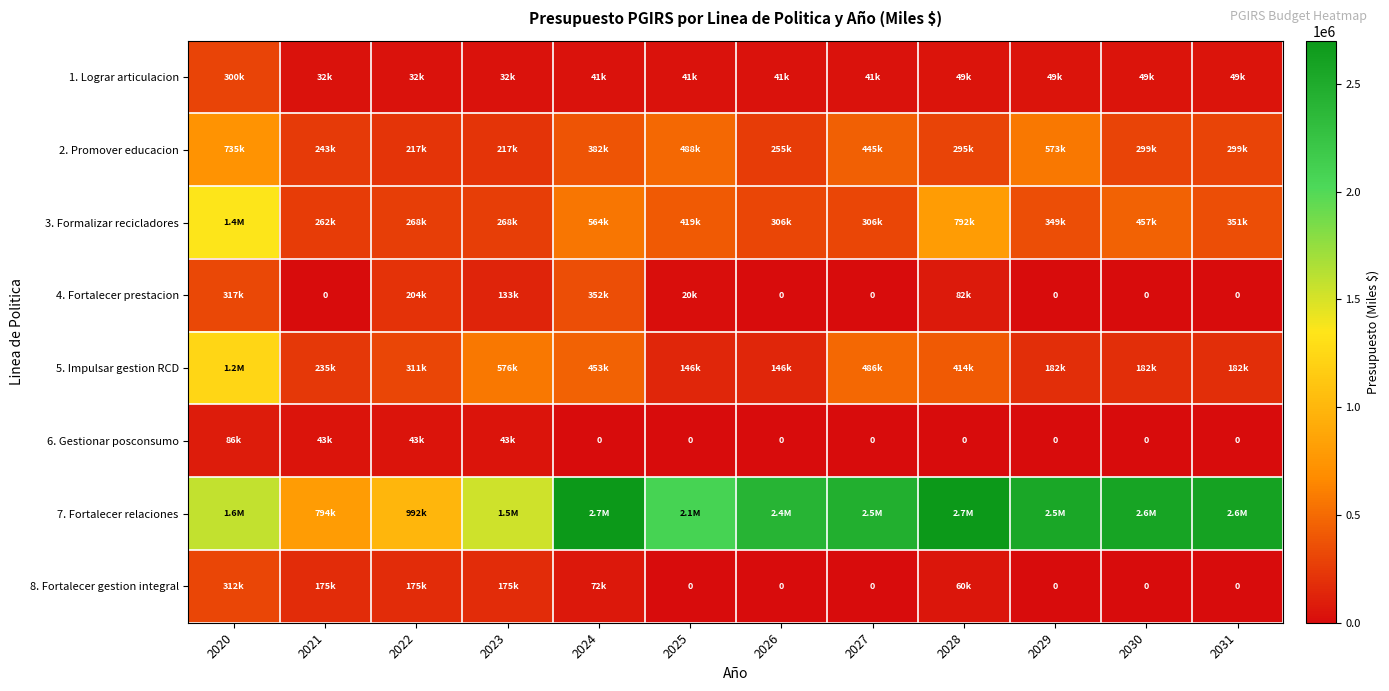

At 2031, list the series in order from smallest to largest.

4. Fortalecer prestacion, 6. Gestionar posconsumo, 8. Fortalecer gestion integral, 1. Lograr articulacion, 5. Impulsar gestion RCD, 2. Promover educacion, 3. Formalizar recicladores, 7. Fortalecer relaciones